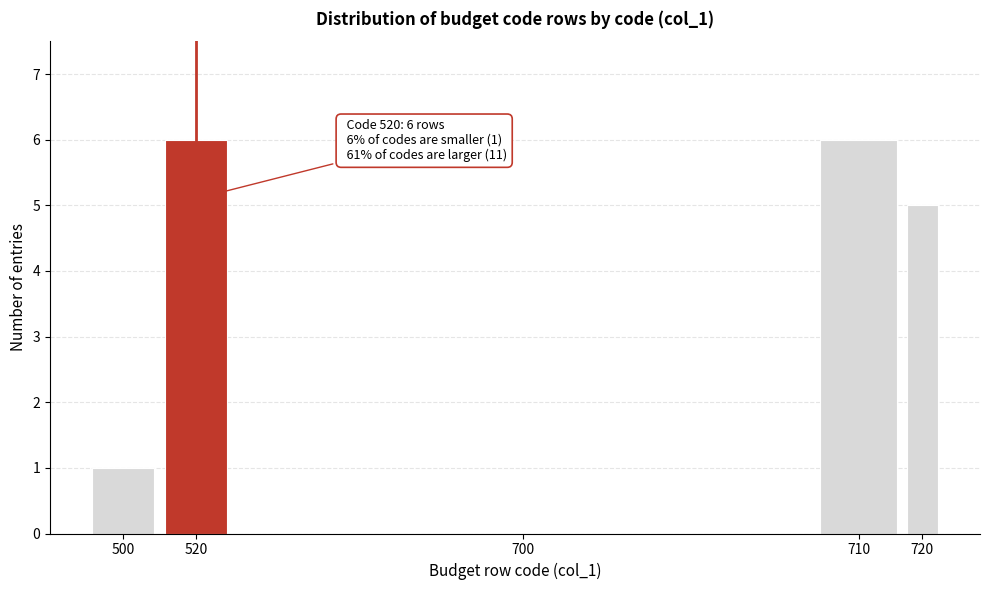

Reading left to right, list all the values displayed in this chart.

500=1	520=6	700=0	710=6	720=5